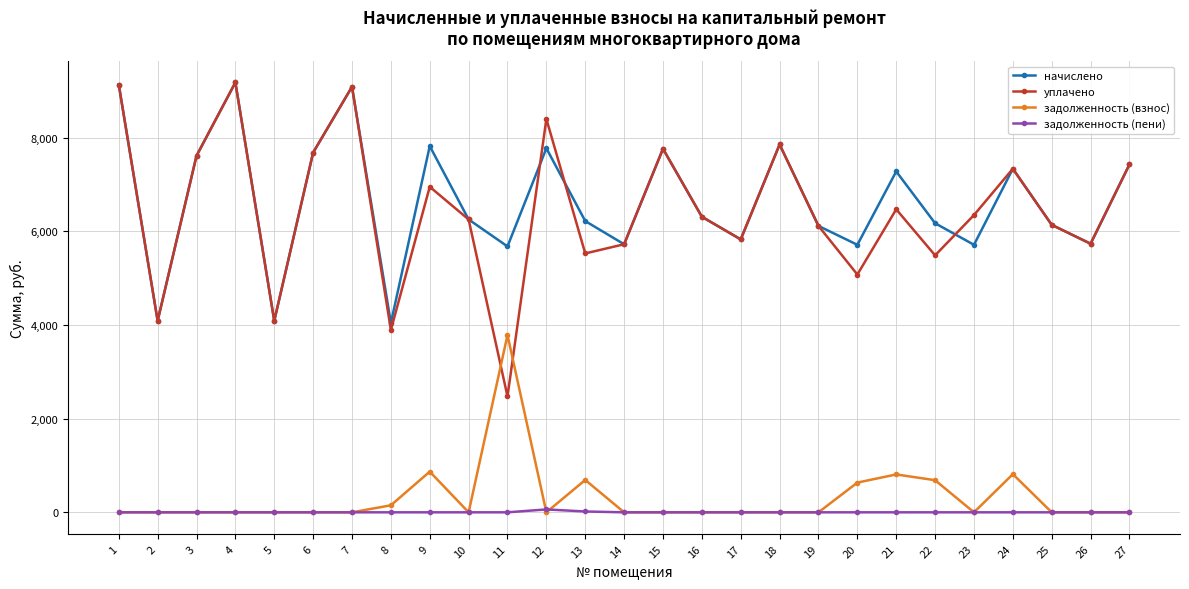

What is the average value of the задолженность (взнос) series?

312.7